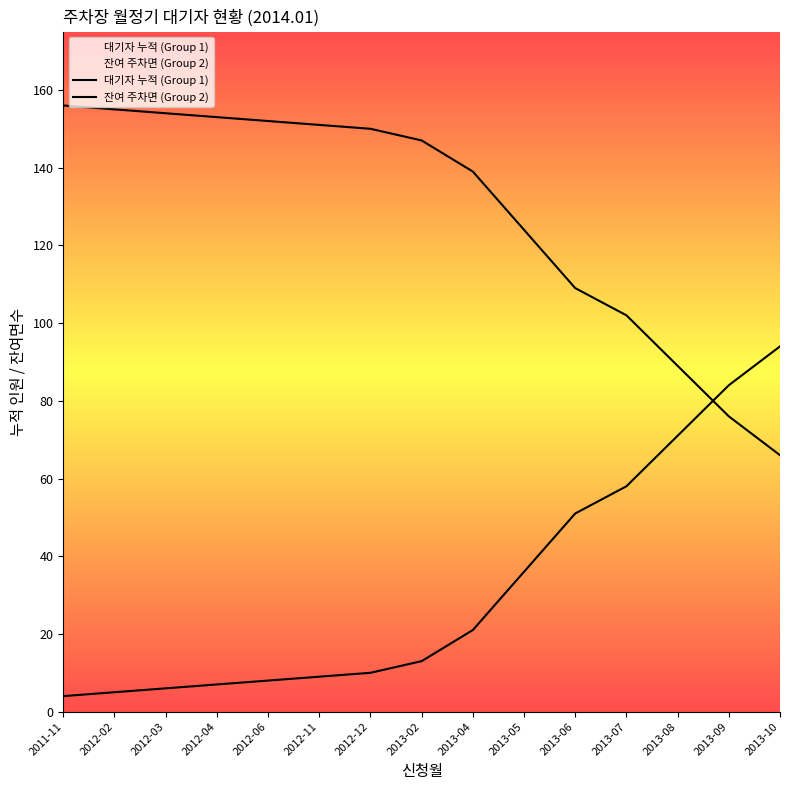

What is the difference between the maximum and minimum values in the 대기자 누적 (Group 1) series?

90